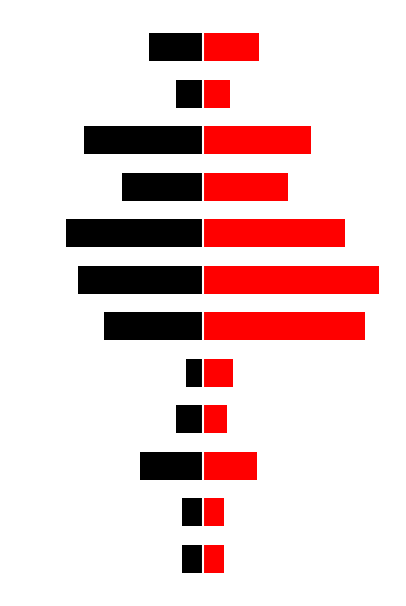

Which series changed the most between 75 and 100?

I QUARTER 2001